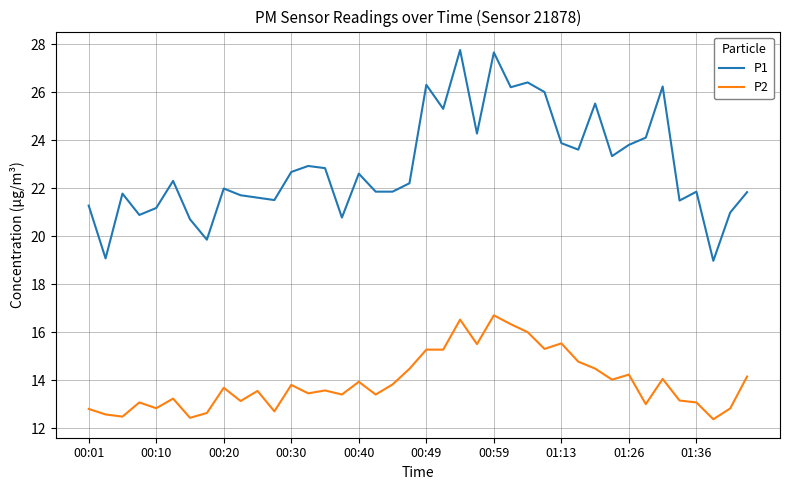

Which series has the widest spread of values?

P1